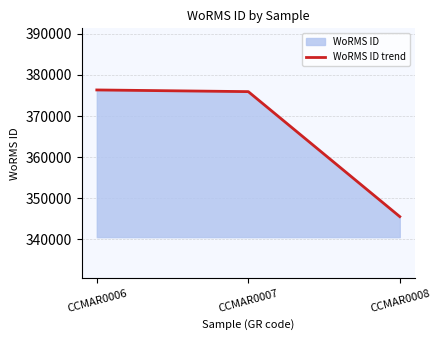

Approximately how many times larger is the value at CCMAR0007 compared to CCMAR0008?

1.1